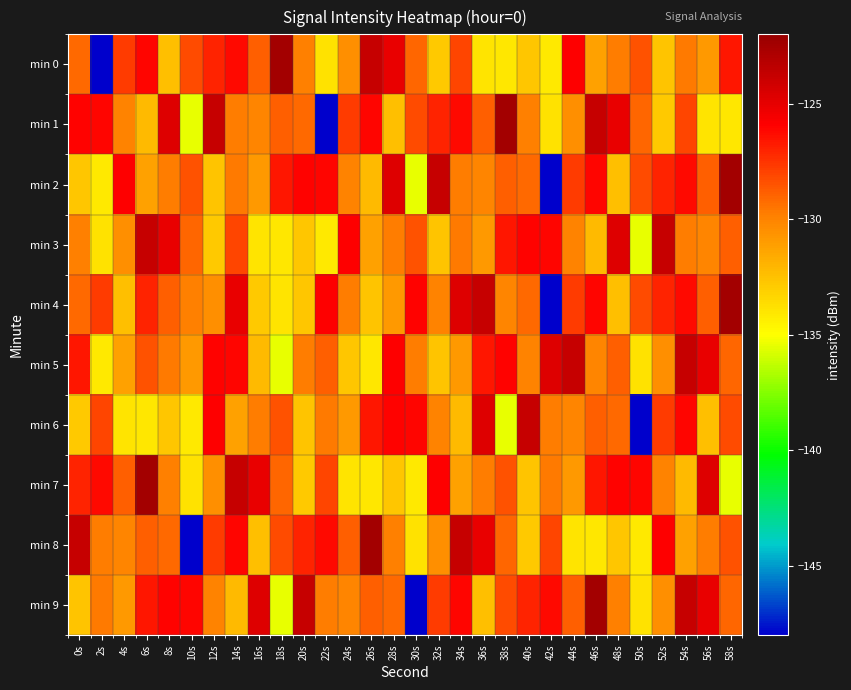

Reading right to left, list all the values displayed in this chart.

min 0: 58s=-126.6	56s=-130.9	54s=-129.7	52s=-132.6	50s=-128.4	48s=-129.8	46s=-131.2	44s=-125.9	42s=-134.2	40s=-132.7	38s=-134.1	36s=-134.0	34s=-128.0	32s=-132.8	30s=-129.1	28s=-125.1	26s=-123.8	24s=-130.5	22s=-133.8	20s=-129.9	18s=-122.4	16s=-128.9	14s=-126.2	12s=-127.0	10s=-128.2	8s=-132.4	6s=-126.1	4s=-127.7	2s=-147.9	0s=-129.2
min 1: 58s=-134.1	56s=-134.0	54s=-128.0	52s=-132.8	50s=-129.1	48s=-125.1	46s=-123.8	44s=-130.5	42s=-133.8	40s=-129.9	38s=-122.4	36s=-128.9	34s=-126.2	32s=-127.0	30s=-128.2	28s=-132.4	26s=-126.1	24s=-127.7	22s=-147.9	20s=-129.2	18s=-128.8	16s=-130.1	14s=-129.8	12s=-123.7	10s=-135.5	8s=-124.7	6s=-132.2	4s=-130.0	2s=-126.1	0s=-126.0
min 2: 58s=-122.4	56s=-128.9	54s=-126.2	52s=-127.0	50s=-128.2	48s=-132.4	46s=-126.1	44s=-127.7	42s=-147.9	40s=-129.2	38s=-128.8	36s=-130.1	34s=-129.8	32s=-123.7	30s=-135.5	28s=-124.7	26s=-132.2	24s=-130.0	22s=-126.1	20s=-126.0	18s=-126.6	16s=-130.9	14s=-129.7	12s=-132.6	10s=-128.4	8s=-129.8	6s=-131.2	4s=-125.9	2s=-134.2	0s=-132.7
min 3: 58s=-128.8	56s=-130.1	54s=-129.8	52s=-123.7	50s=-135.5	48s=-124.7	46s=-132.2	44s=-130.0	42s=-126.1	40s=-126.0	38s=-126.6	36s=-130.9	34s=-129.7	32s=-132.6	30s=-128.4	28s=-129.8	26s=-131.2	24s=-125.9	22s=-134.2	20s=-132.7	18s=-134.1	16s=-134.0	14s=-128.0	12s=-132.8	10s=-129.1	8s=-125.1	6s=-123.8	4s=-130.5	2s=-133.8	0s=-129.9
min 4: 58s=-122.4	56s=-128.9	54s=-126.2	52s=-127.0	50s=-128.2	48s=-132.4	46s=-126.1	44s=-127.7	42s=-147.9	40s=-129.2	38s=-130.1	36s=-123.7	34s=-124.7	32s=-130.0	30s=-126.0	28s=-130.9	26s=-132.6	24s=-129.8	22s=-125.9	20s=-132.7	18s=-134.0	16s=-132.8	14s=-125.1	12s=-130.5	10s=-129.9	8s=-128.9	6s=-127.0	4s=-132.4	2s=-127.7	0s=-129.2
min 5: 58s=-129.1	56s=-125.1	54s=-123.8	52s=-130.5	50s=-133.8	48s=-128.8	46s=-130.1	44s=-123.7	42s=-124.7	40s=-130.0	38s=-126.0	36s=-126.6	34s=-130.9	32s=-132.6	30s=-129.8	28s=-125.9	26s=-134.1	24s=-132.7	22s=-128.8	20s=-129.8	18s=-135.5	16s=-132.2	14s=-126.1	12s=-126.0	10s=-130.9	8s=-129.7	6s=-128.4	4s=-131.2	2s=-134.2	0s=-126.6
min 6: 58s=-128.2	56s=-132.4	54s=-126.1	52s=-127.7	50s=-147.9	48s=-129.2	46s=-128.8	44s=-130.1	42s=-129.8	40s=-123.7	38s=-135.5	36s=-124.7	34s=-132.2	32s=-130.0	30s=-126.1	28s=-126.0	26s=-126.6	24s=-130.9	22s=-129.7	20s=-132.6	18s=-128.4	16s=-129.8	14s=-131.2	12s=-125.9	10s=-134.2	8s=-132.7	6s=-134.1	4s=-134.0	2s=-128.0	0s=-132.8
min 7: 58s=-135.5	56s=-124.7	54s=-132.2	52s=-130.0	50s=-126.1	48s=-126.0	46s=-126.6	44s=-130.9	42s=-129.7	40s=-132.6	38s=-128.4	36s=-129.8	34s=-131.2	32s=-125.9	30s=-134.2	28s=-132.7	26s=-134.1	24s=-134.0	22s=-128.0	20s=-132.8	18s=-129.1	16s=-125.1	14s=-123.8	12s=-130.5	10s=-133.8	8s=-129.9	6s=-122.4	4s=-128.9	2s=-126.2	0s=-127.0
min 8: 58s=-128.4	56s=-129.8	54s=-131.2	52s=-125.9	50s=-134.2	48s=-132.7	46s=-134.1	44s=-134.0	42s=-128.0	40s=-132.8	38s=-129.1	36s=-125.1	34s=-123.8	32s=-130.5	30s=-133.8	28s=-129.9	26s=-122.4	24s=-128.9	22s=-126.2	20s=-127.0	18s=-128.2	16s=-132.4	14s=-126.1	12s=-127.7	10s=-147.9	8s=-129.2	6s=-128.8	4s=-130.1	2s=-129.8	0s=-123.7
min 9: 58s=-129.1	56s=-125.1	54s=-123.8	52s=-130.5	50s=-133.8	48s=-129.9	46s=-122.4	44s=-128.9	42s=-126.2	40s=-127.0	38s=-128.2	36s=-132.4	34s=-126.1	32s=-127.7	30s=-147.9	28s=-129.2	26s=-128.8	24s=-130.1	22s=-129.8	20s=-123.7	18s=-135.5	16s=-124.7	14s=-132.2	12s=-130.0	10s=-126.1	8s=-126.0	6s=-126.6	4s=-130.9	2s=-129.7	0s=-132.6